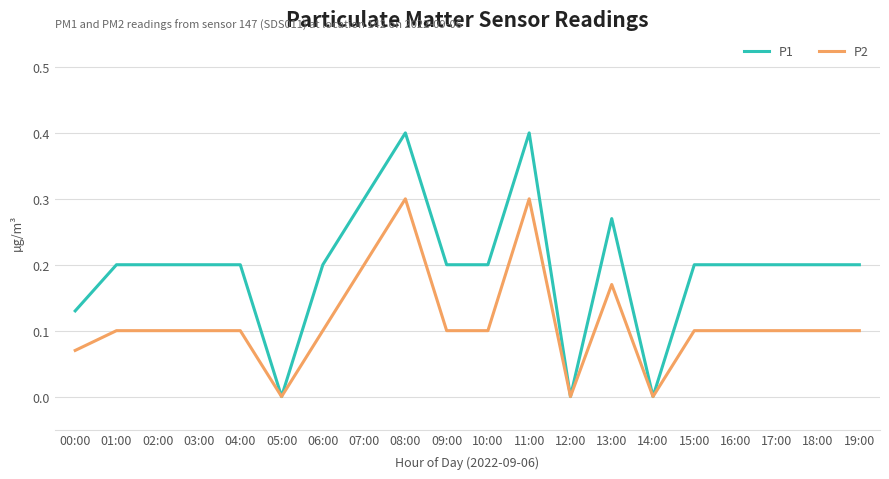

Is it true that P1 equals 0.3 at 02:00?

False